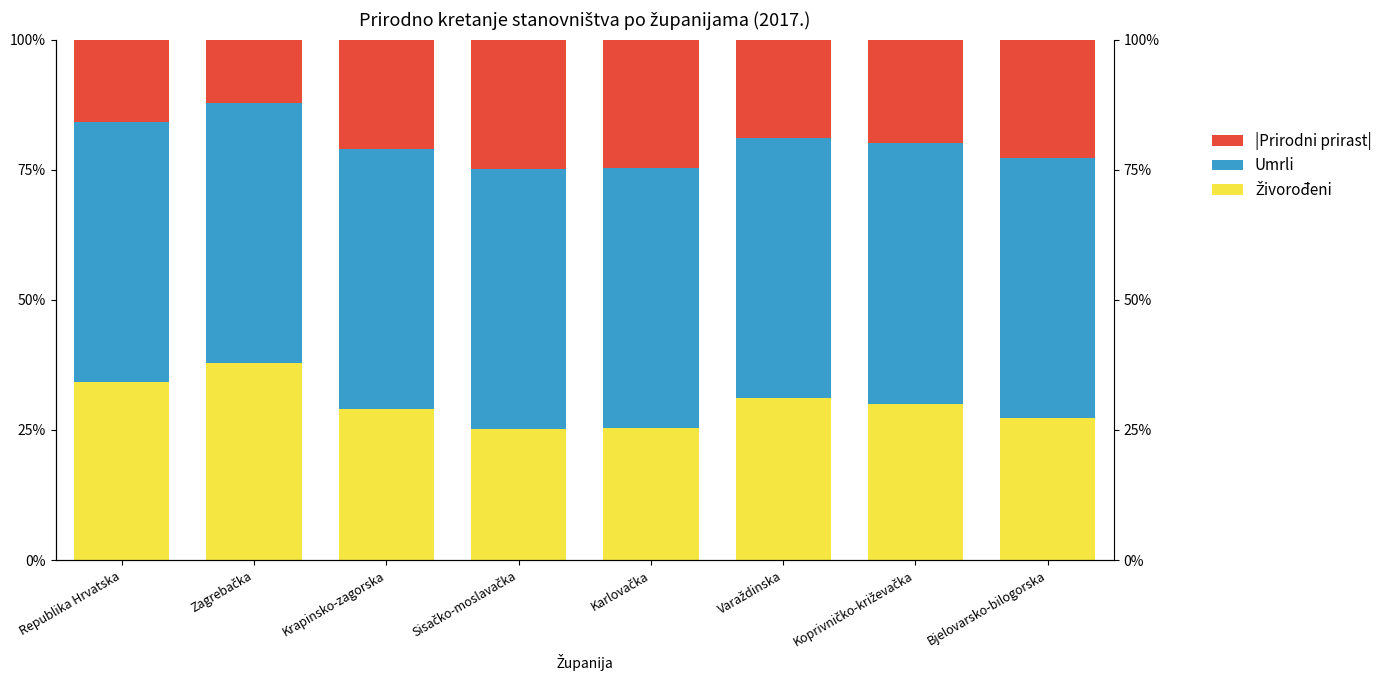

What is the value of the |Prirodni prirast| bar at the 3rd from the left?

21.1